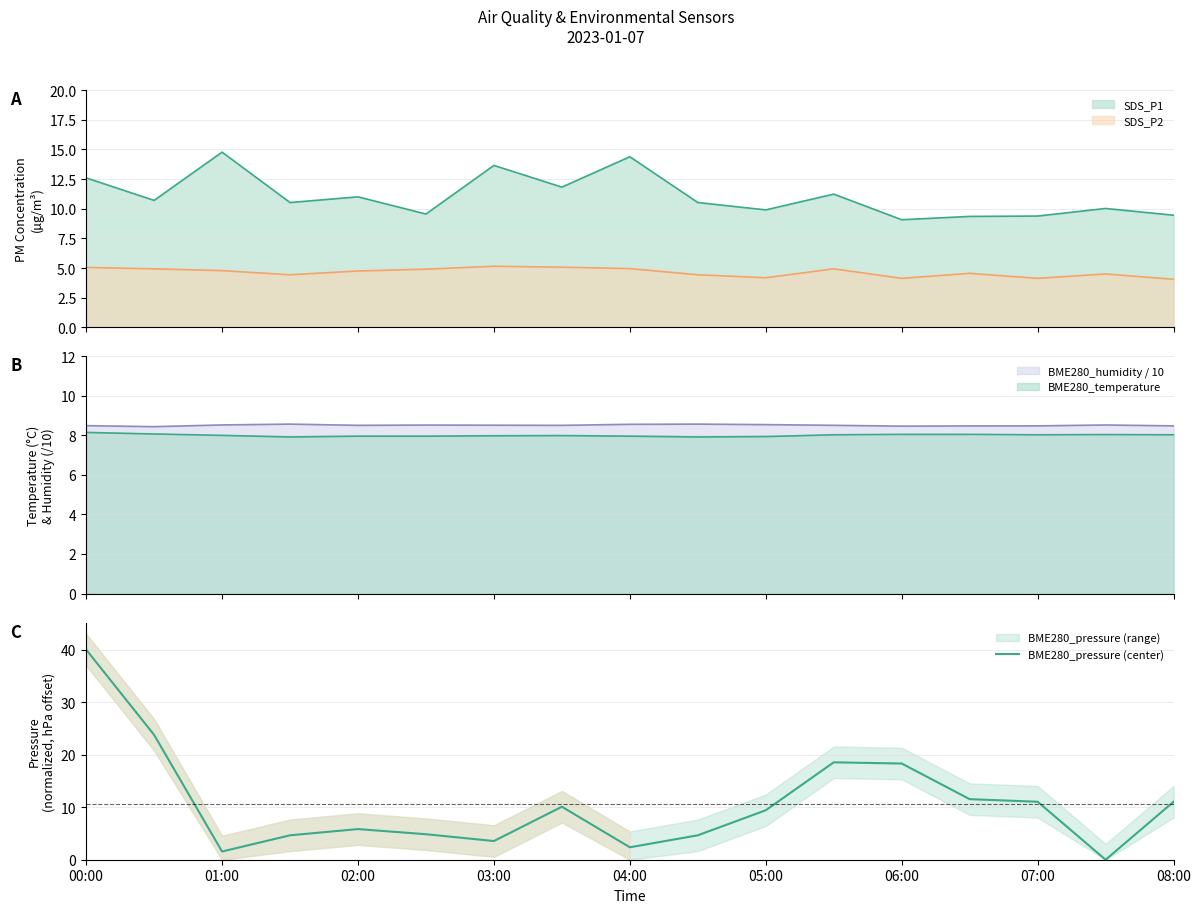

Between 06:00 and 00:00, which is larger?

00:00